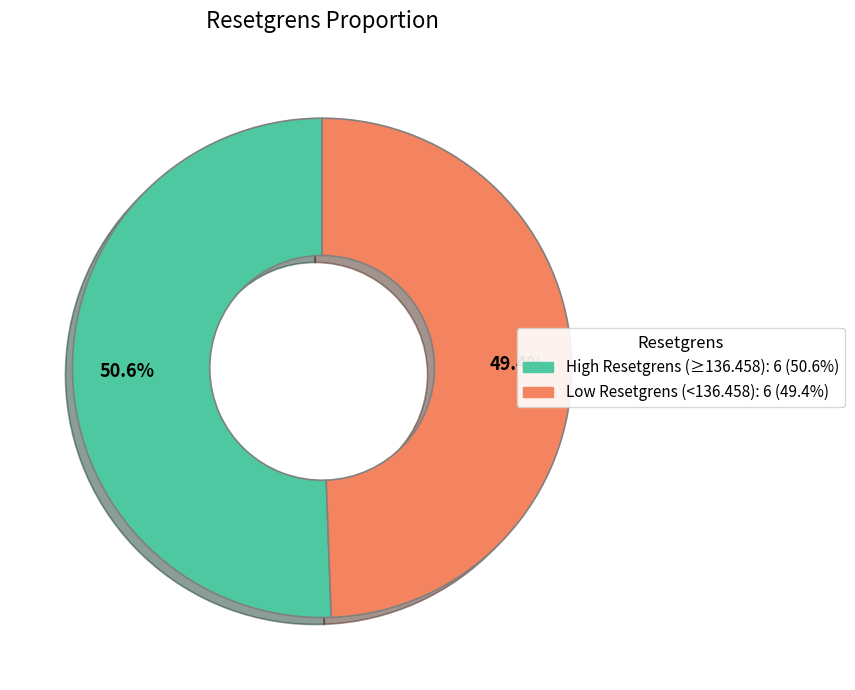

Does any single category account for the majority?

Yes